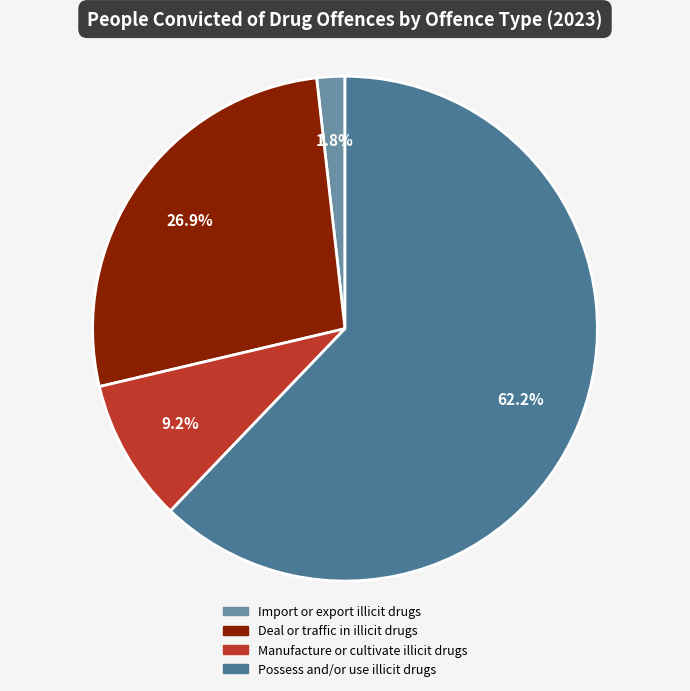

What percentage is the Manufacture or cultivate illicit drugs slice, to the nearest percent?

9%